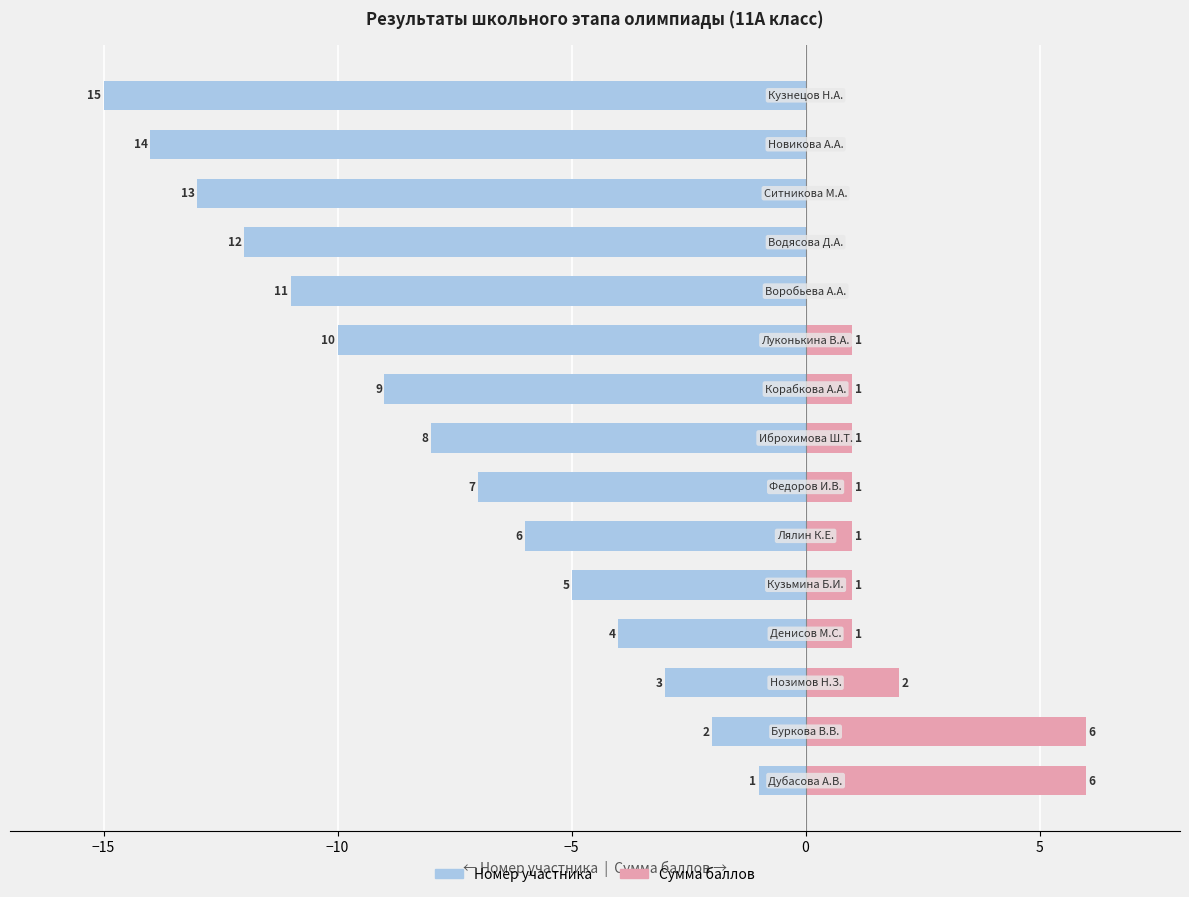

What is the sum of the Номер values at 13 and −5?

-18